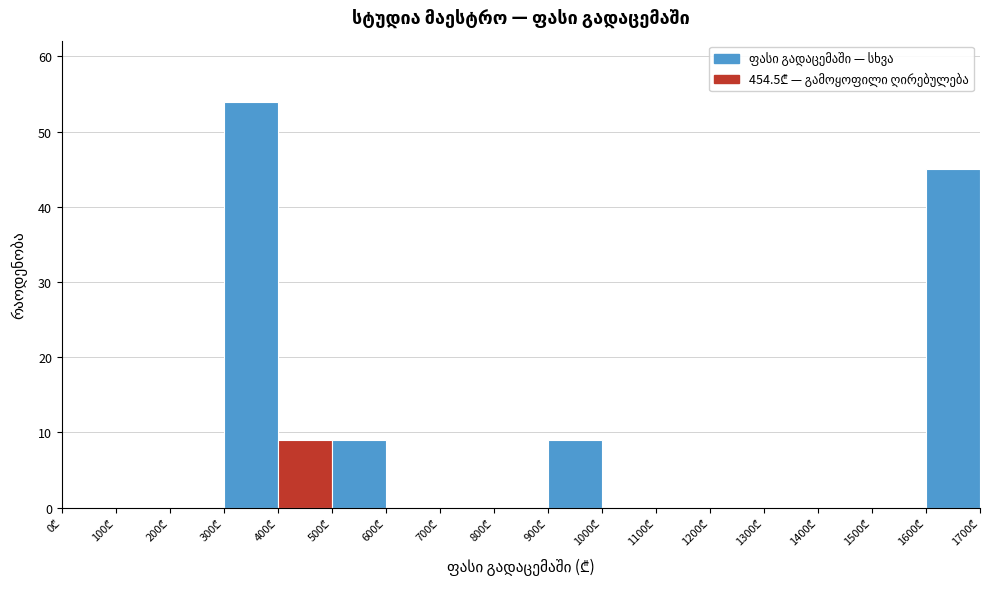

Reading left to right, list every bar in this chart as the range it spans on the x-axis followed by its height. The values are not printed on the chart, so give them approximately, as read against the axis.

0 to 100: 0
100 to 200: 0
200 to 300: 0
300 to 400: 54
400 to 500: 9
500 to 600: 9
600 to 700: 0
700 to 800: 0
800 to 900: 0
900 to 1000: 9
1000 to 1100: 0
1100 to 1200: 0
1200 to 1300: 0
1300 to 1400: 0
1400 to 1500: 0
1500 to 1600: 0
1600 to 1700: 45